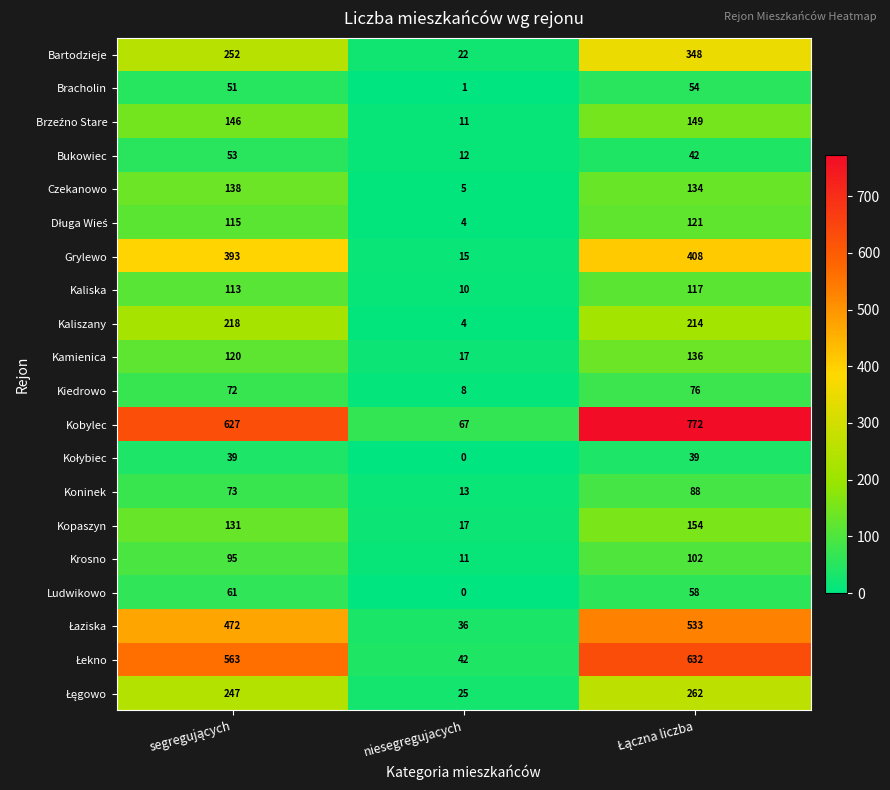

What is the sum of all Czekanowo values?

277